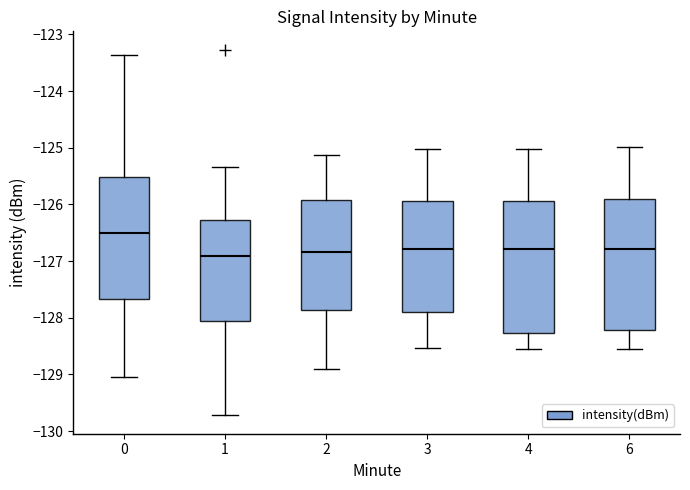

Reading left to right, transcribe this box plot: for each box, give where its median line is, the range the box spans, and where its two whiskers end, as read against the y-axis. The values are not printed on the chart, so give them approximately, as read against the axis.

0: median -126.5, box -127.7 to -125.5, whiskers -129.0 to -123.4
1: median -126.9, box -128.1 to -126.3, whiskers -129.7 to -125.3
2: median -126.8, box -127.9 to -125.9, whiskers -128.9 to -125.1
3: median -126.8, box -127.9 to -125.9, whiskers -128.5 to -125.0
4: median -126.8, box -128.3 to -125.9, whiskers -128.6 to -125.0
6: median -126.8, box -128.2 to -125.9, whiskers -128.6 to -125.0